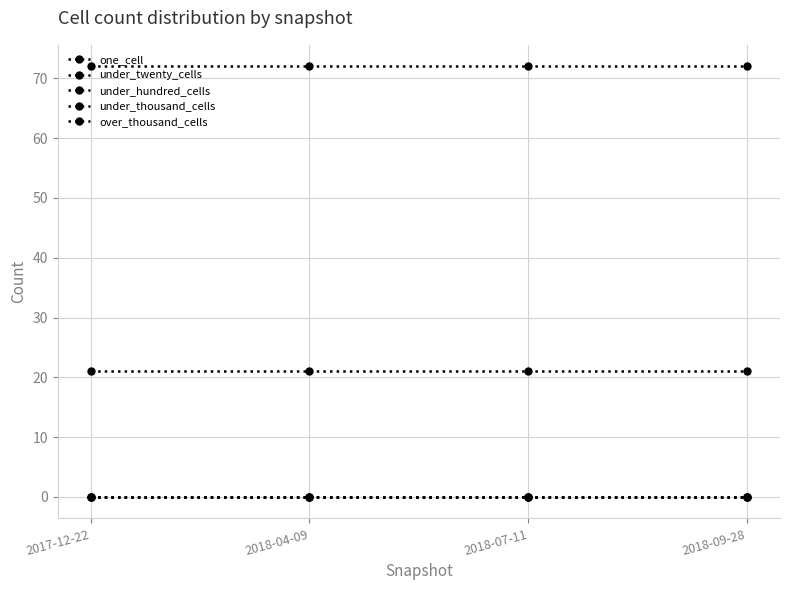

At 2018-09-28, list the series in order from largest to smallest.

under_twenty_cells, one_cell, under_hundred_cells, under_thousand_cells, over_thousand_cells